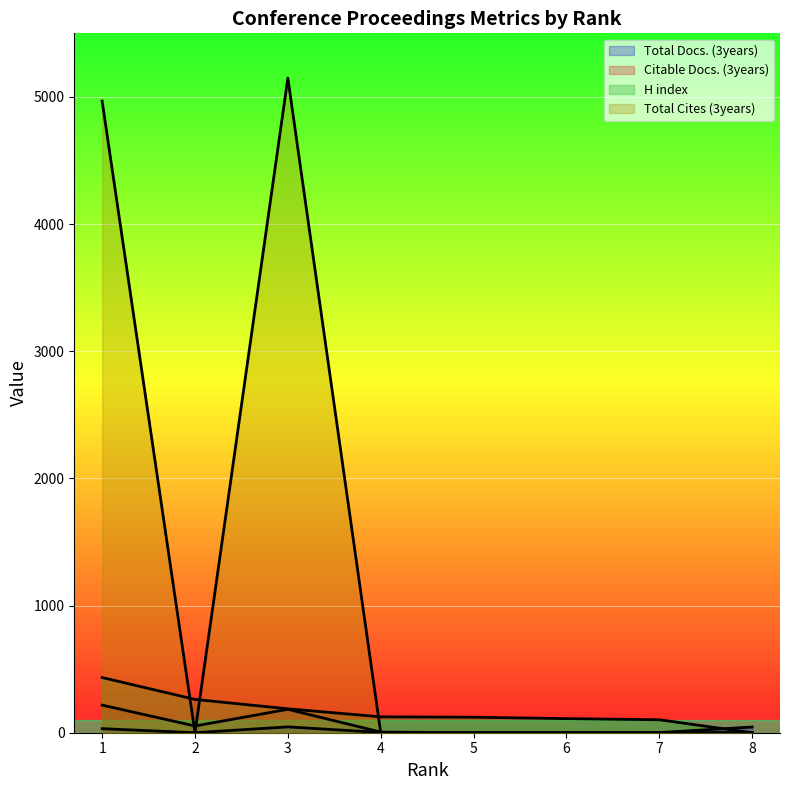

How many values in Total Docs. (3years) are above zero?

6